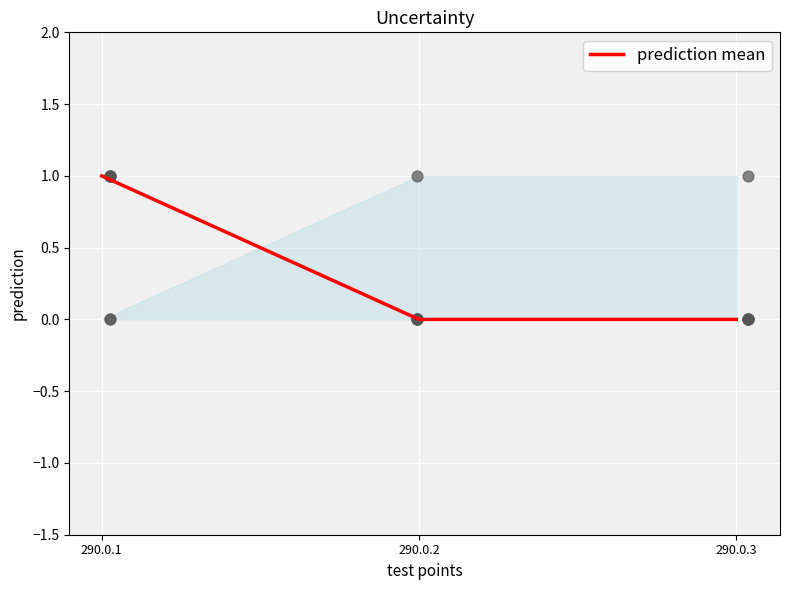

What is the change in value from 290.0.1 to 290.0.3?

-1